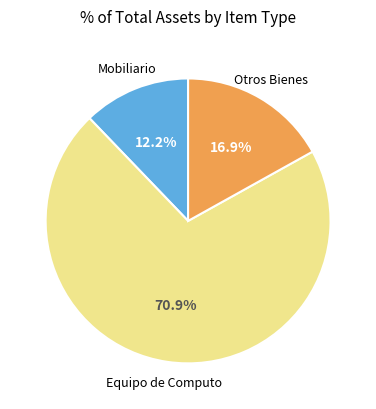

How many slices are in this pie chart?

3